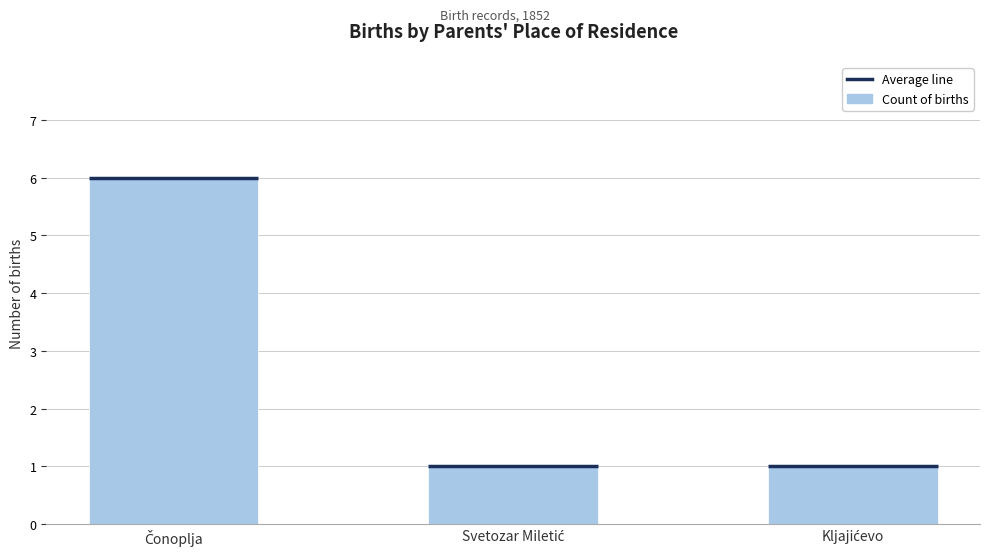

What is the value of the 2nd bar from the left?

1